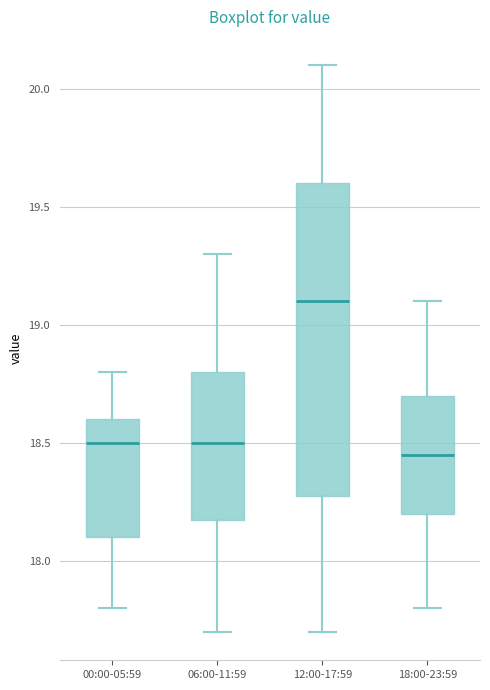

Which box's median line is the lowest?

18:00-23:59